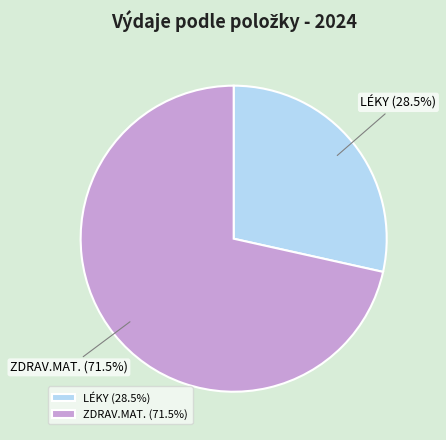

Rank the categories by value from highest to lowest.

ZDRAV.MAT., LÉKY